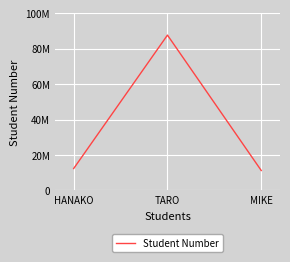

Does the chart display data point markers on the line(s)?

No